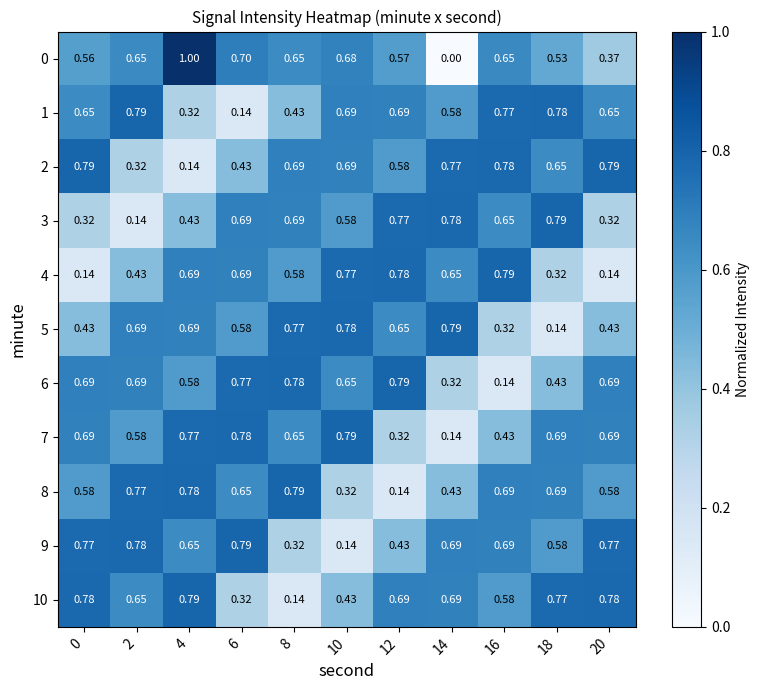

Is the value of 5 at 4 greater than the value of 9 at 18?

Yes